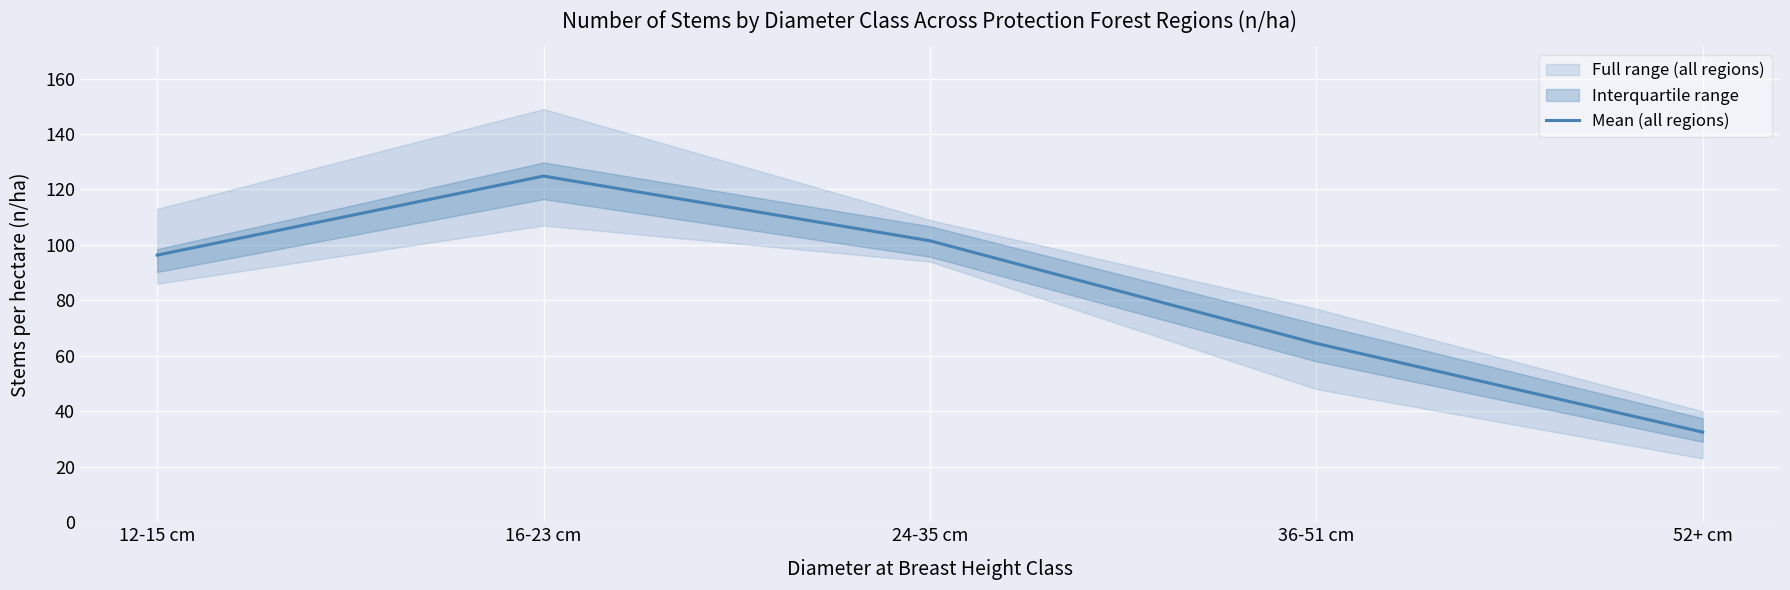

What is the sum of all values?

419.7